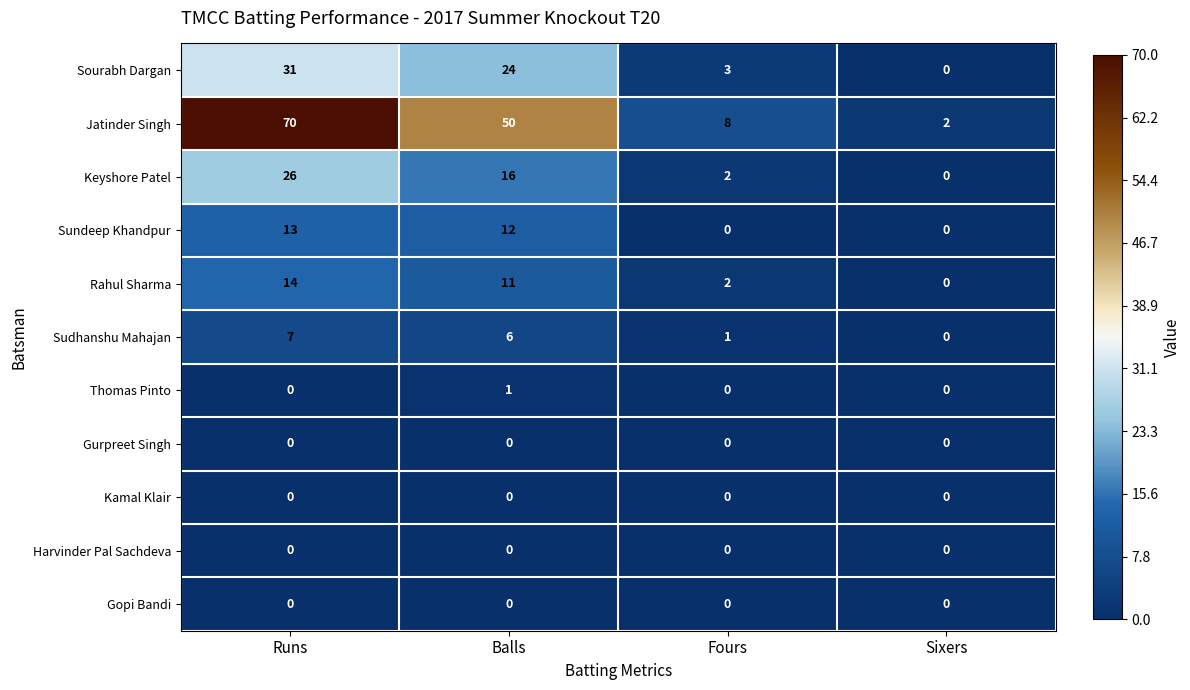

How many data points does each series have?

4